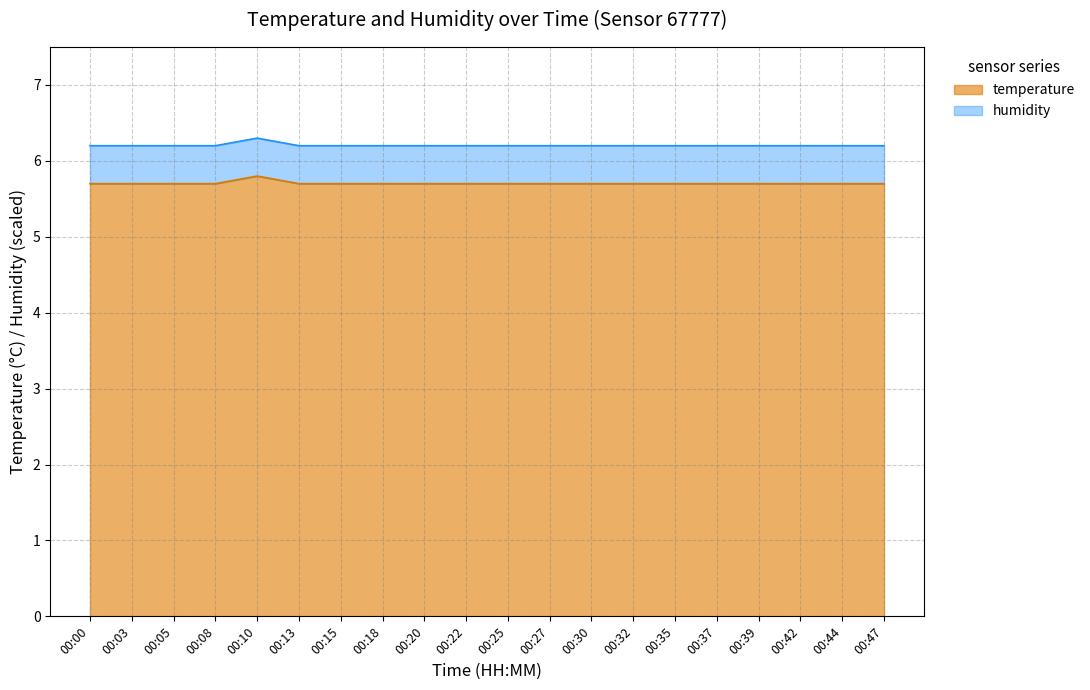

Rank the categories by value from lowest to highest.

00:00, 00:03, 00:05, 00:08, 00:13, 00:15, 00:18, 00:20, 00:22, 00:25, 00:27, 00:30, 00:32, 00:35, 00:37, 00:39, 00:42, 00:44, 00:47, 00:10